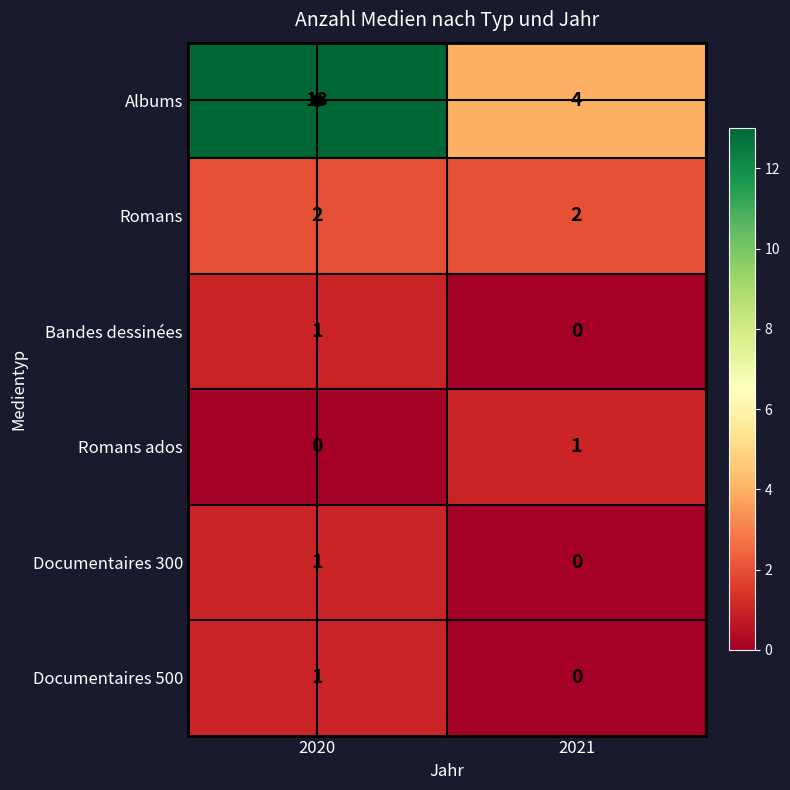

At which label is Albums closest to 8?

2021